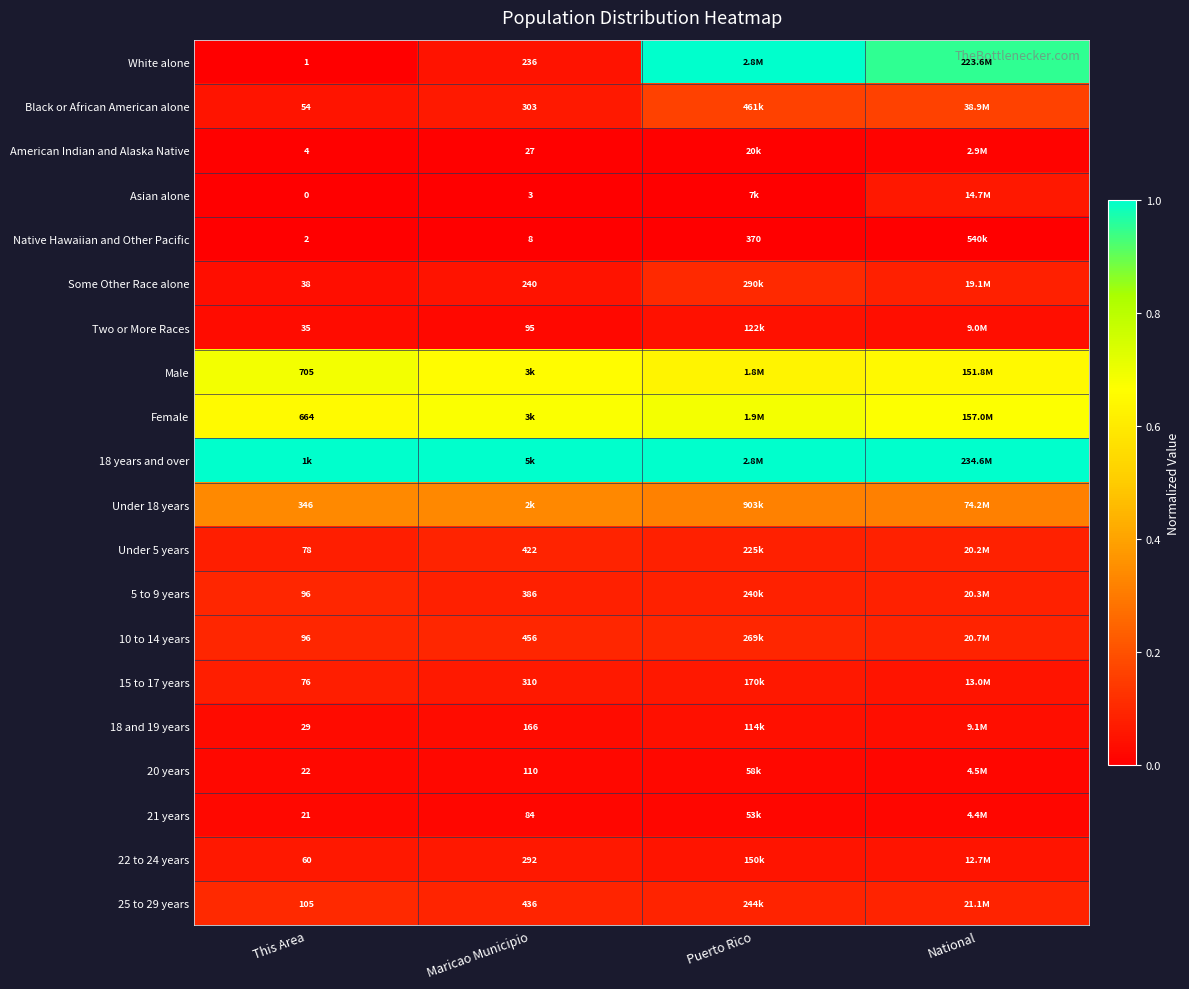

Which series has the largest total across all categories?

18 years and over